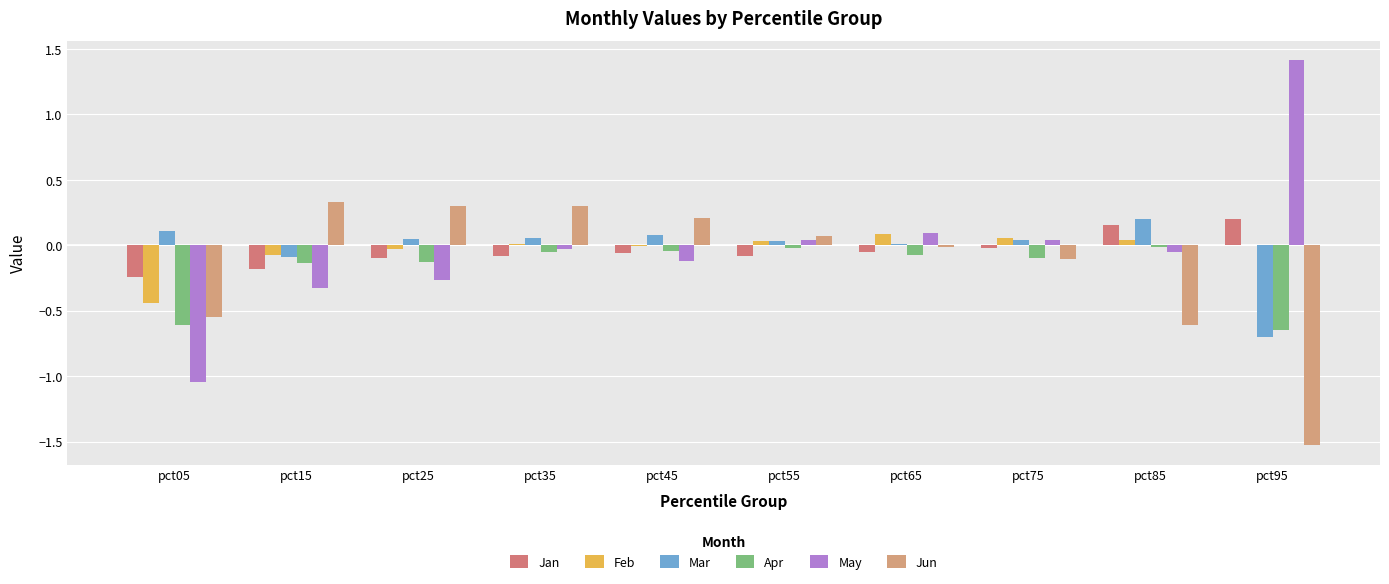

Is the value of Feb at pct35 greater than the value of Mar at pct55?

No